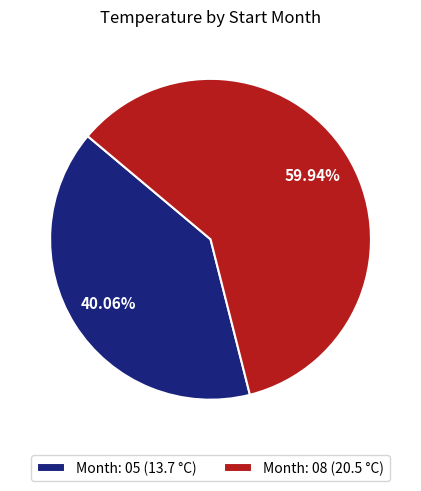

Rank the categories by value from highest to lowest.

Month: 08 (20.5 °C), Month: 05 (13.7 °C)